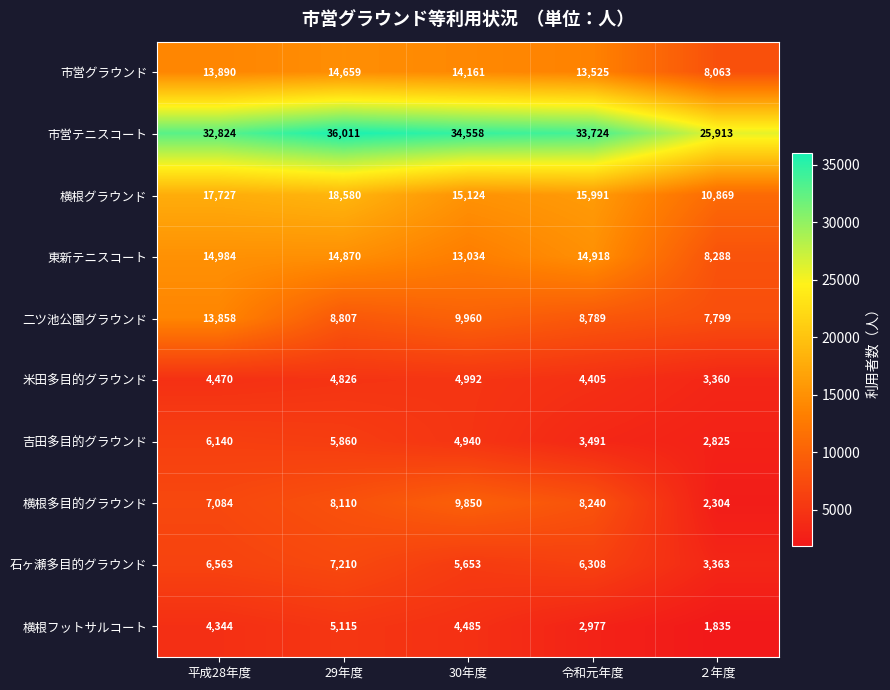

What is the difference between the second highest and minimum values in the 市営テニスコート series?

8645